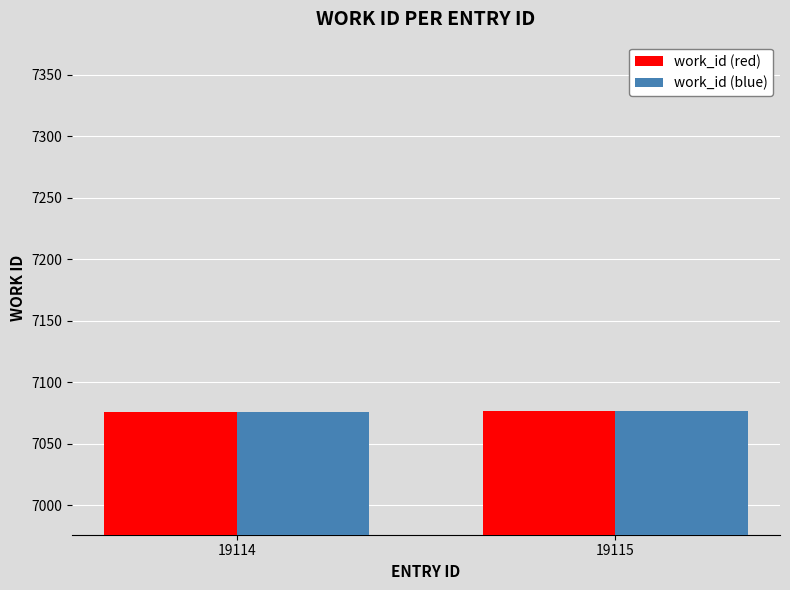

True or false: work_id (blue) has a value of 11668 at 19115.

False